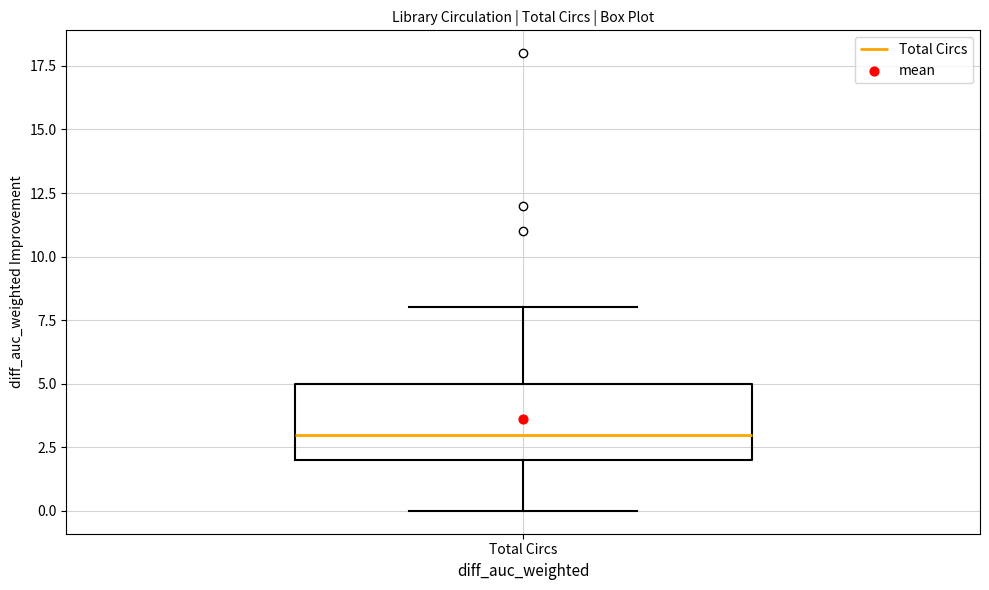

Transcribe this box plot: give where the median line is, the range the box spans, and where the two whiskers end, as read against the y-axis. The values are not printed on the chart, so give them approximately, as read against the axis.

median 3, box 2 to 5, whiskers 0 to 8